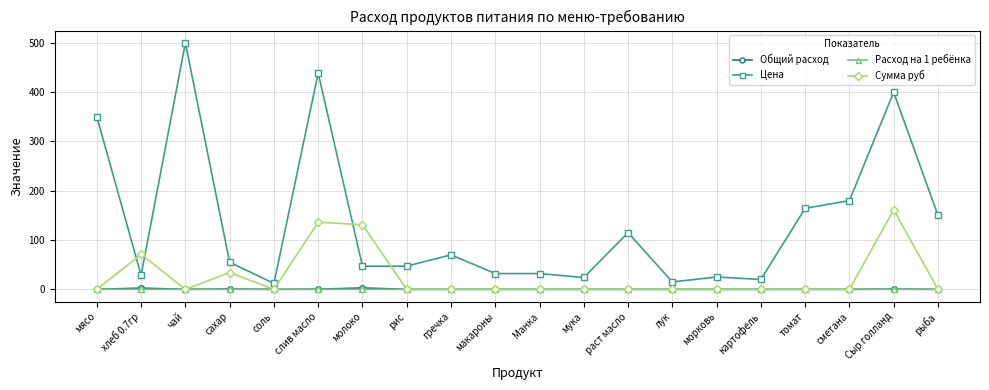

Count the number of data series in this chart.

4